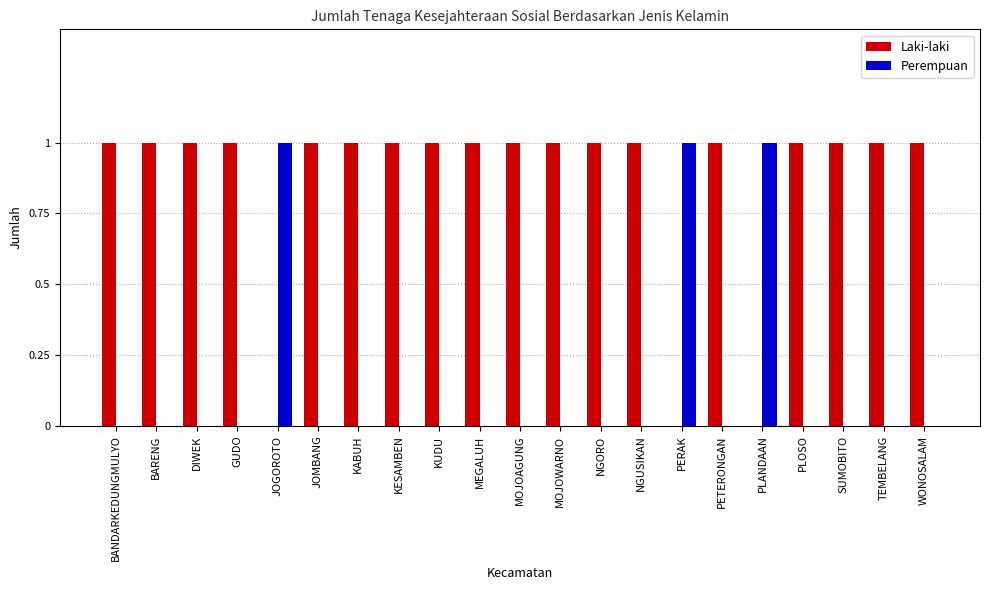

What is the sum of all Laki-laki values?

18